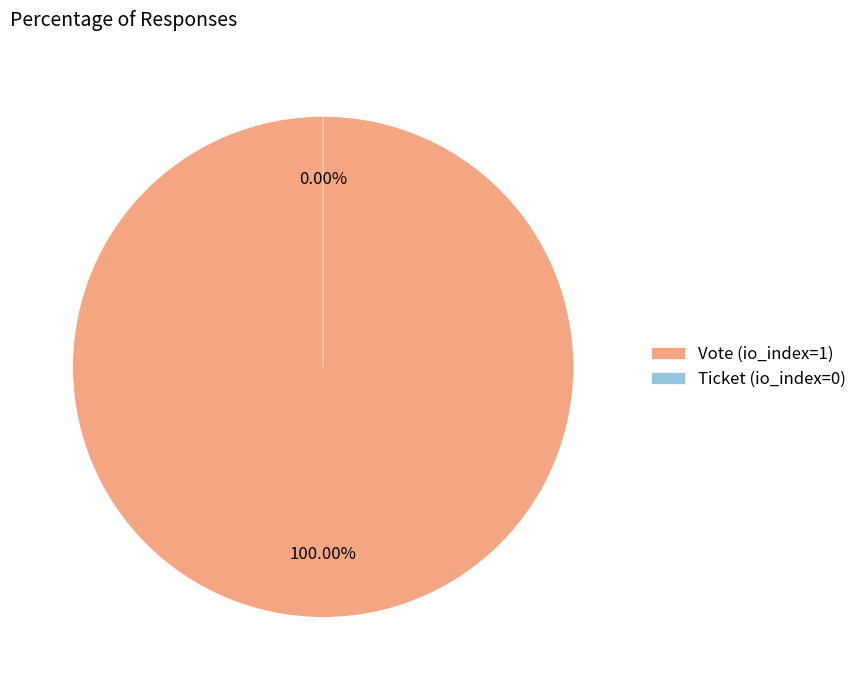

Which category has the smallest portion of the pie?

Ticket (io_index=0)